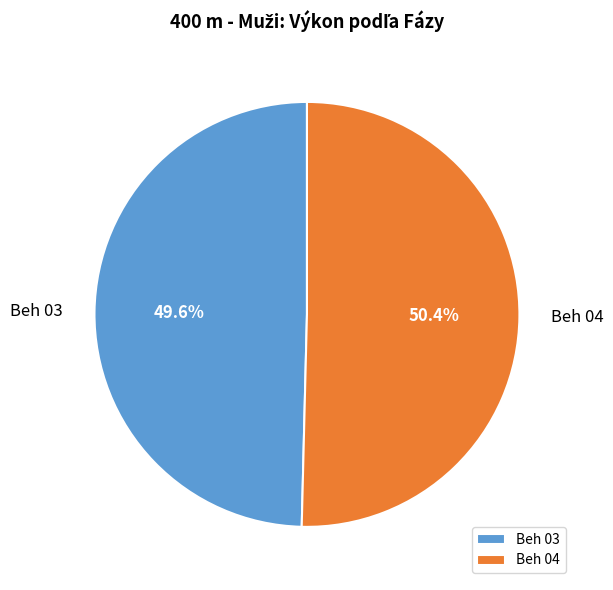

Between Beh 03 and Beh 04, which is larger?

Beh 04